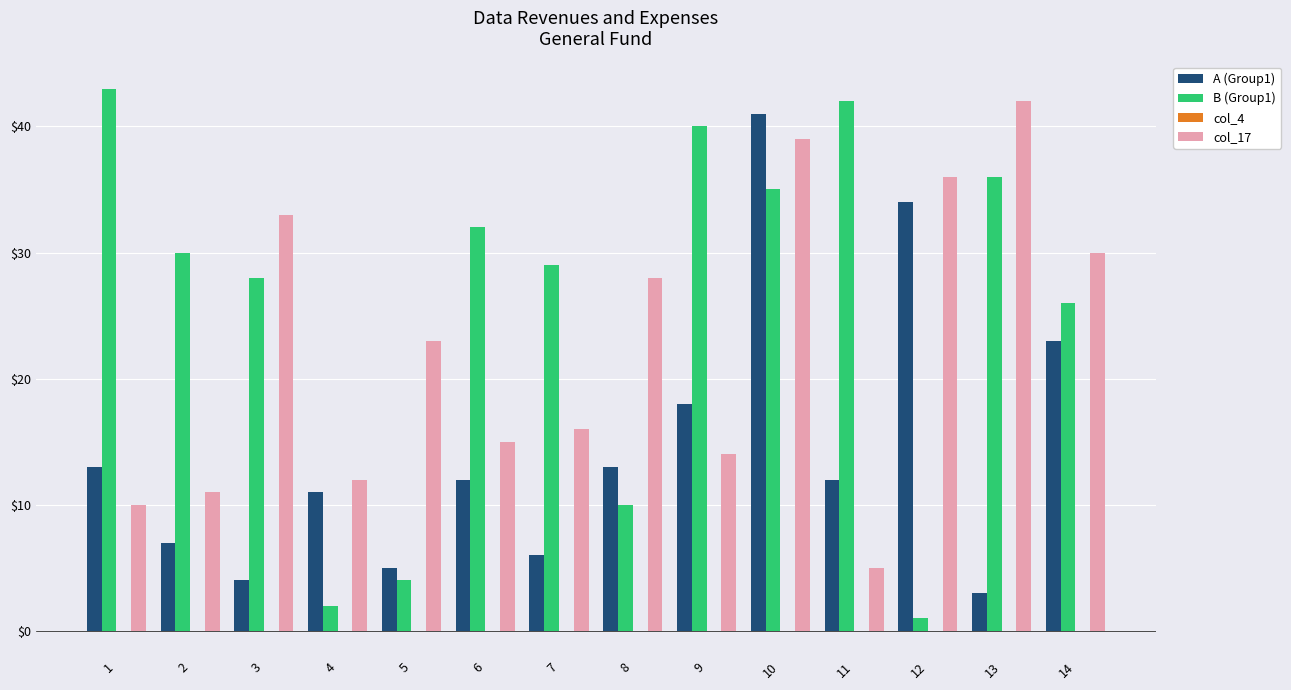

At 6, list the series in order from largest to smallest.

B (Group1), col_17, A (Group1)